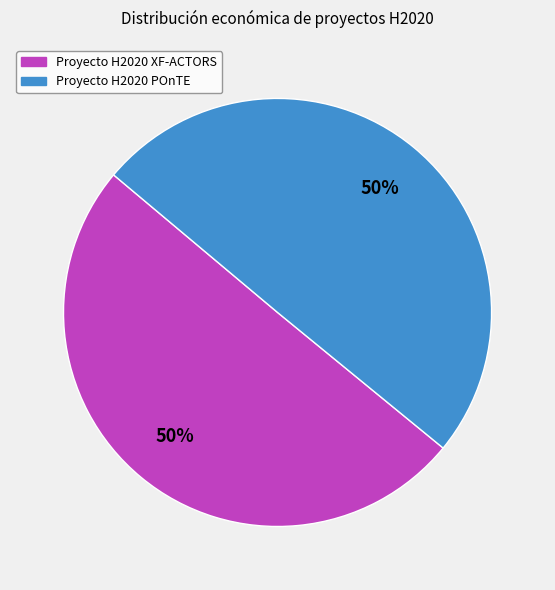

Is it true that Proyecto H2020 XF-ACTORS is 39% of the pie?

False